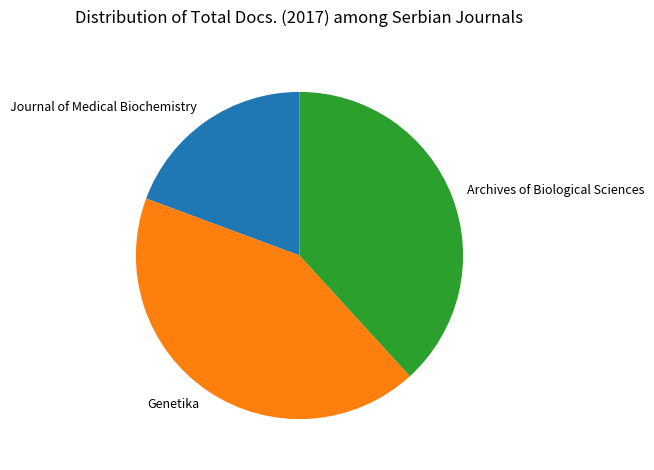

True or false: Journal of Medical Biochemistry accounts for 13% of the total.

False